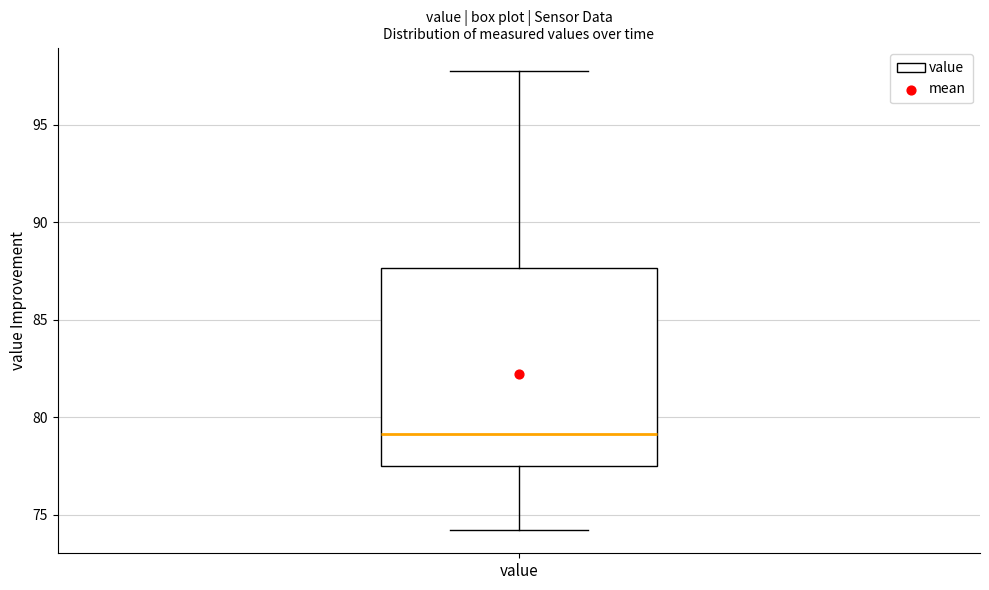

Read this box plot against the y-axis: the position of the median line, the range covered by the box, and the ends of both whiskers. The values are not printed on the chart, so give them approximately, as read against the axis.

median 79.0, box 77.5 to 87.5, whiskers 74.0 to 98.0